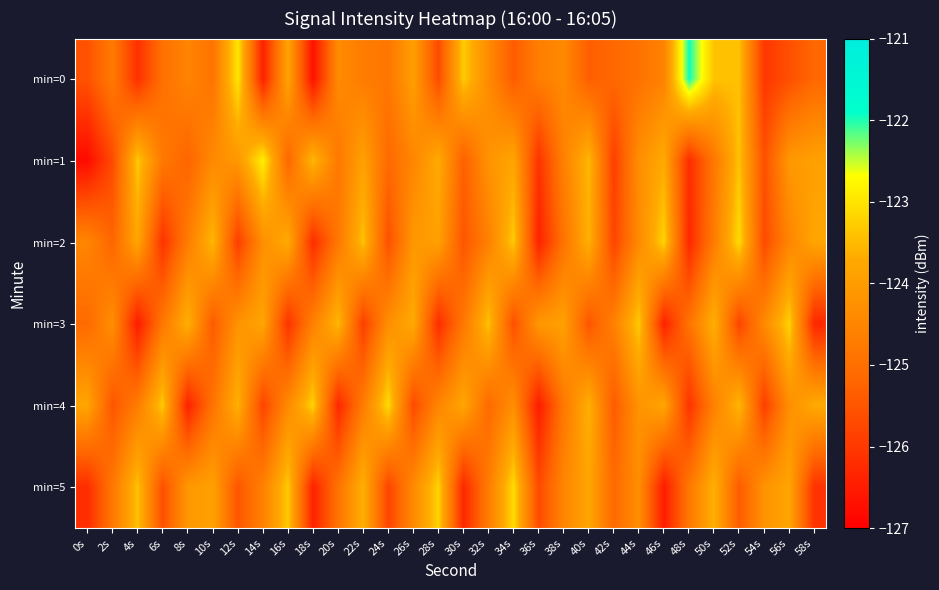

Which has a higher value, 10s or 0s?

10s